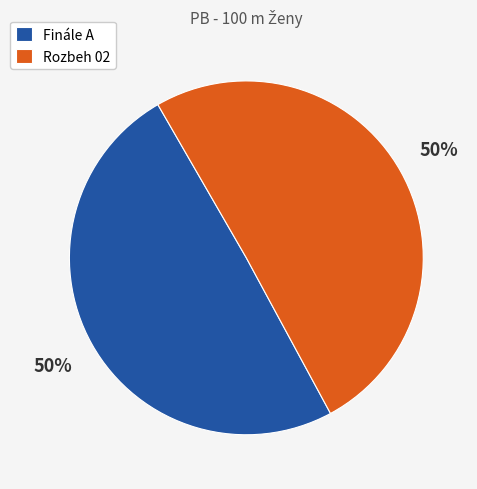

Combined, do Finále A and Rozbeh 02 account for over 50%?

Yes